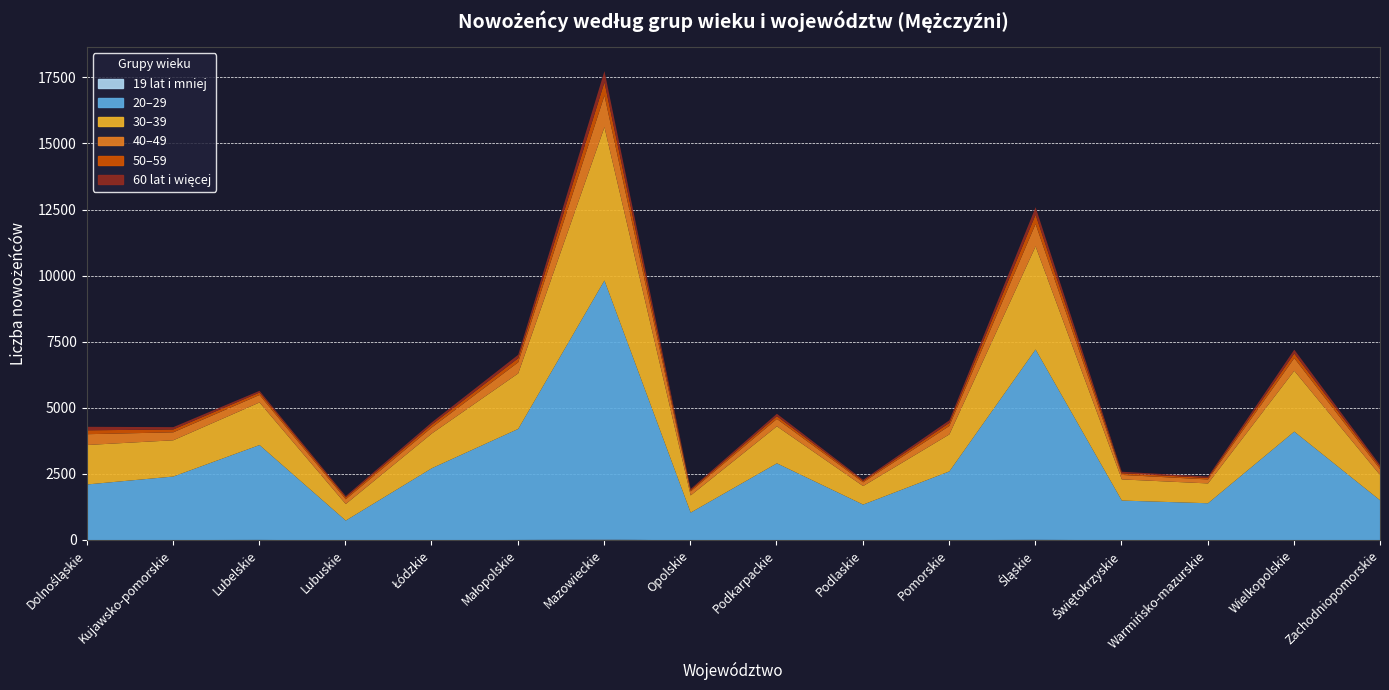

Rank the series at Mazowieckie from lowest to highest value.

19 lat i mniej, 60 lat i więcej, 50–59, 40–49, 30–39, 20–29